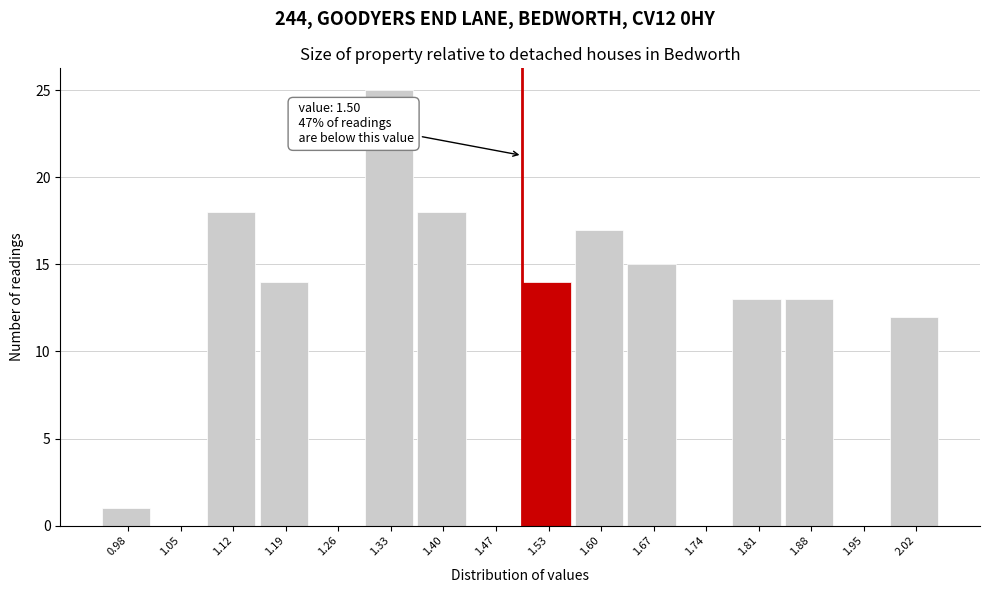

Which range on the x-axis has the tallest bar?

1.29 to 1.36